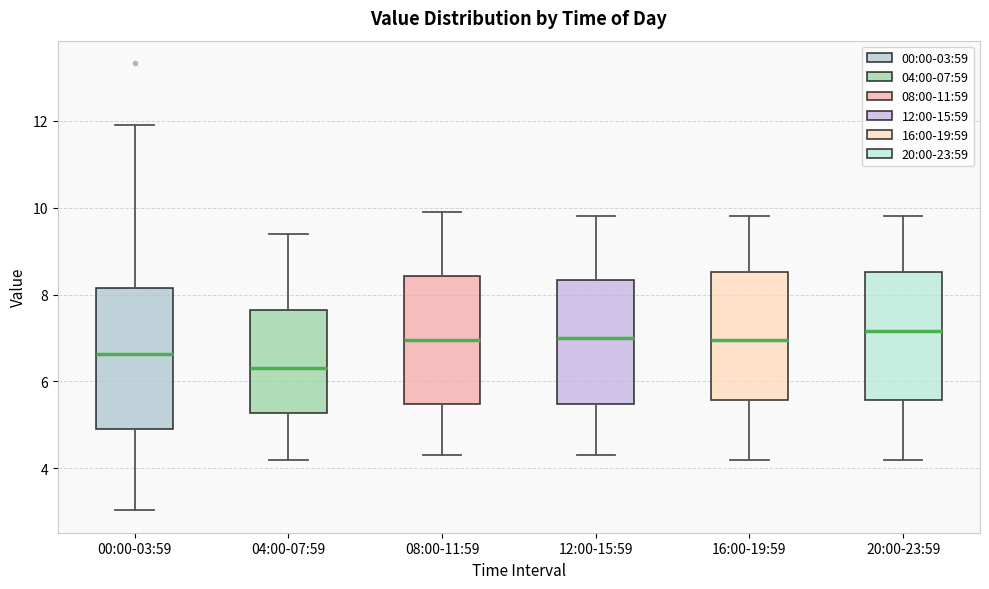

Where does the upper whisker of the box for 00:00-03:59 end on the y-axis? The values are not printed on the chart, so give them approximately, as read against the axis.

12.0